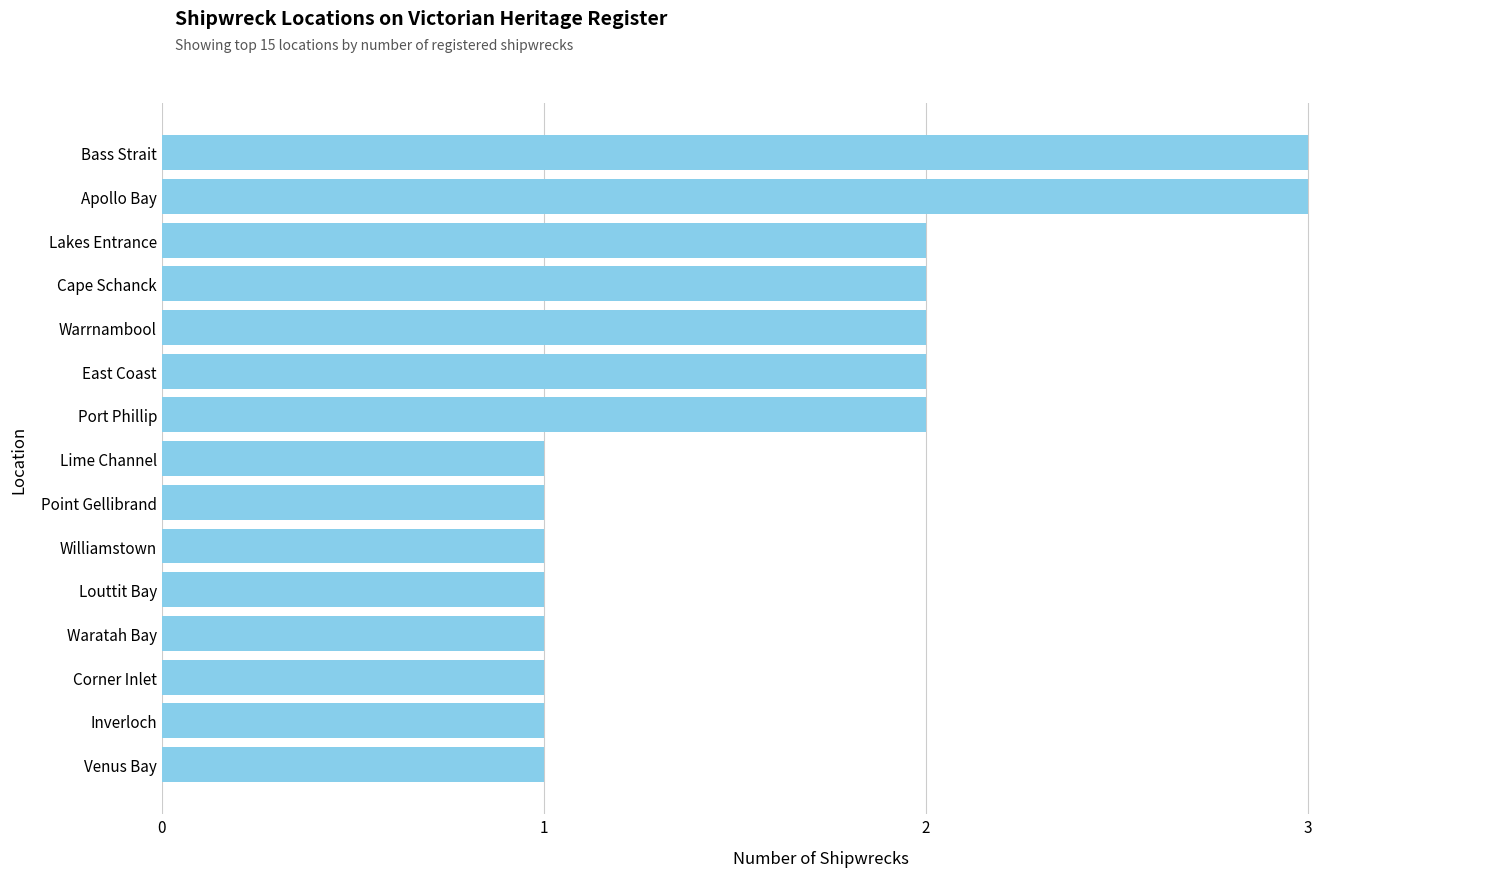

The value at Lime Channel is 2. True or false?

False